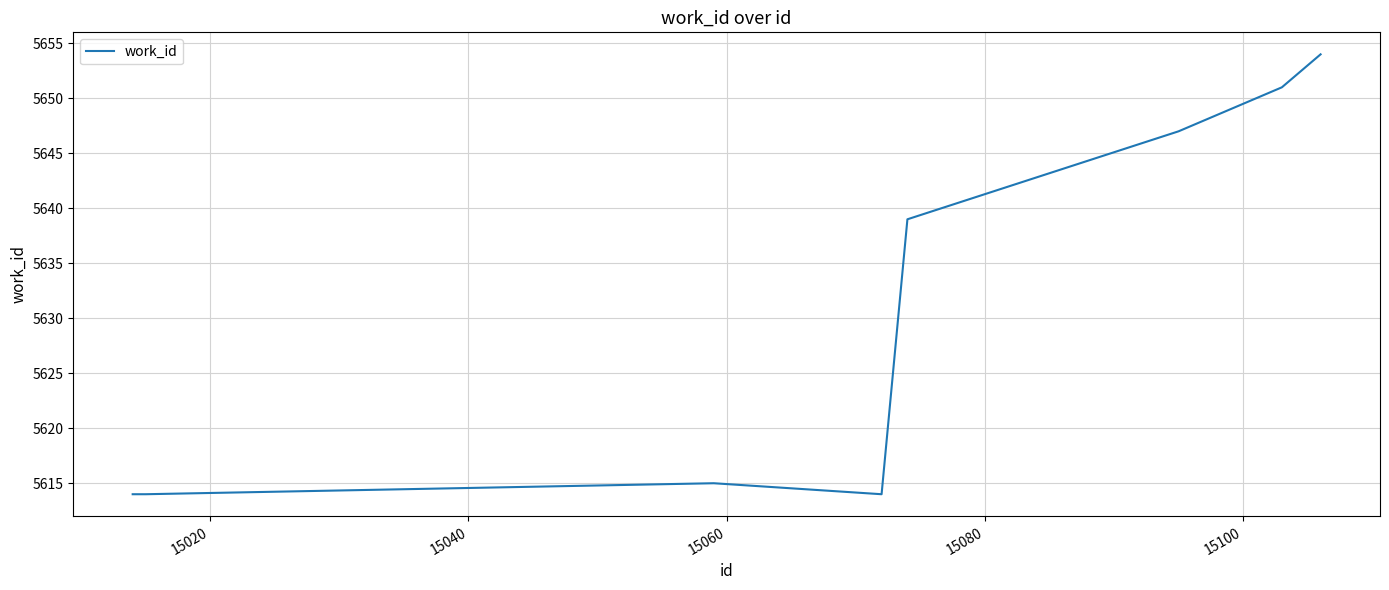

What is the greatest value displayed?

5654